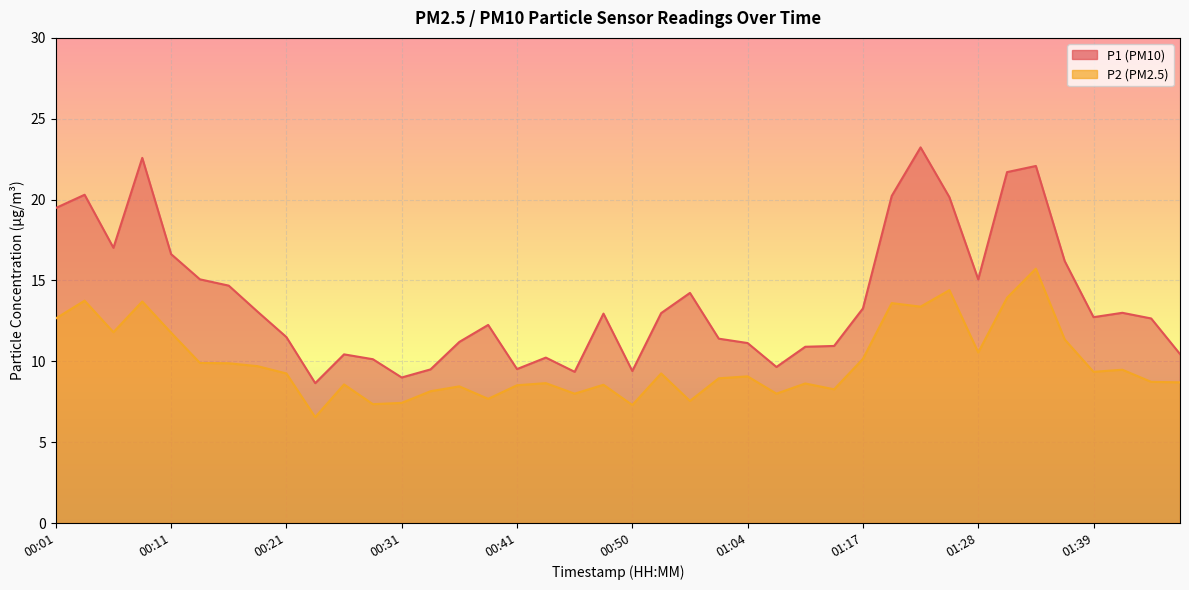

How many distinct data groups are displayed?

2